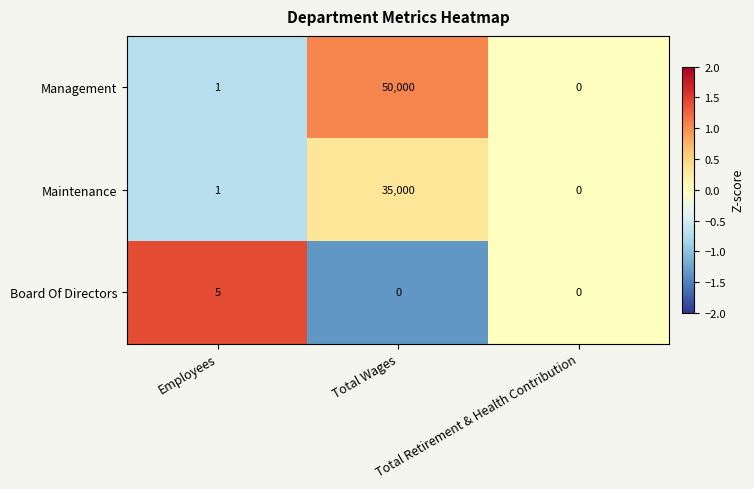

Which series has the largest range (max minus min)?

Management